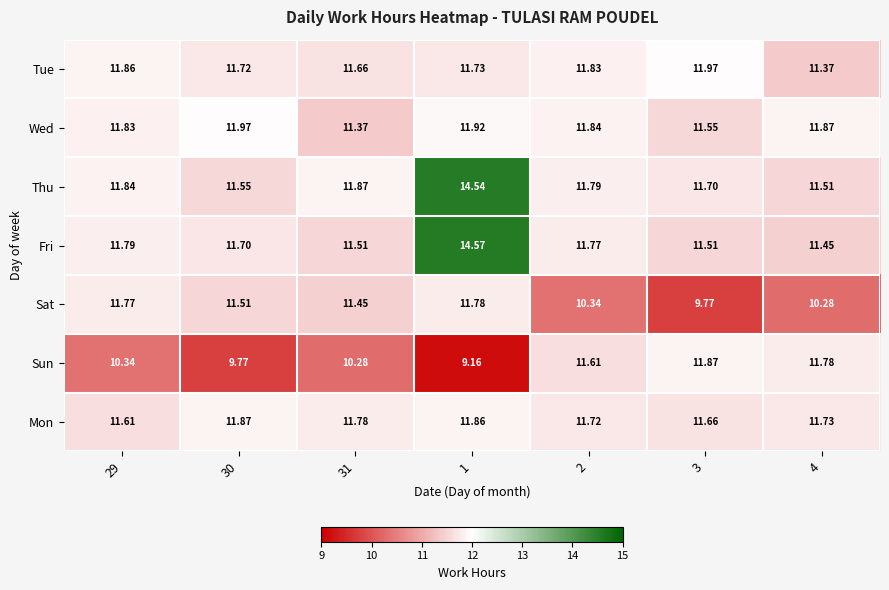

What is the difference between the highest and lowest values at 3?

2.2